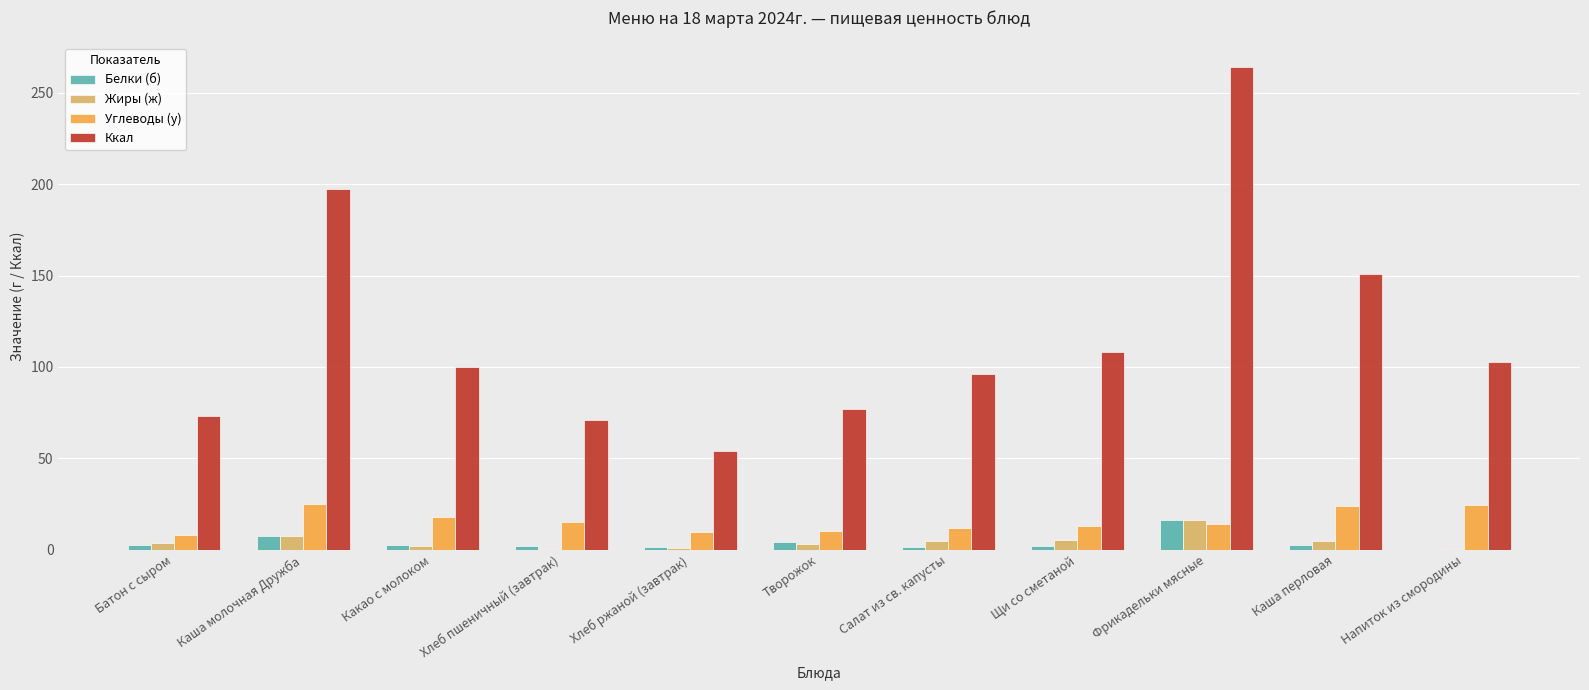

Which series changed the most between Каша молочная Дружба and Фрикадельки мясные?

Ккал